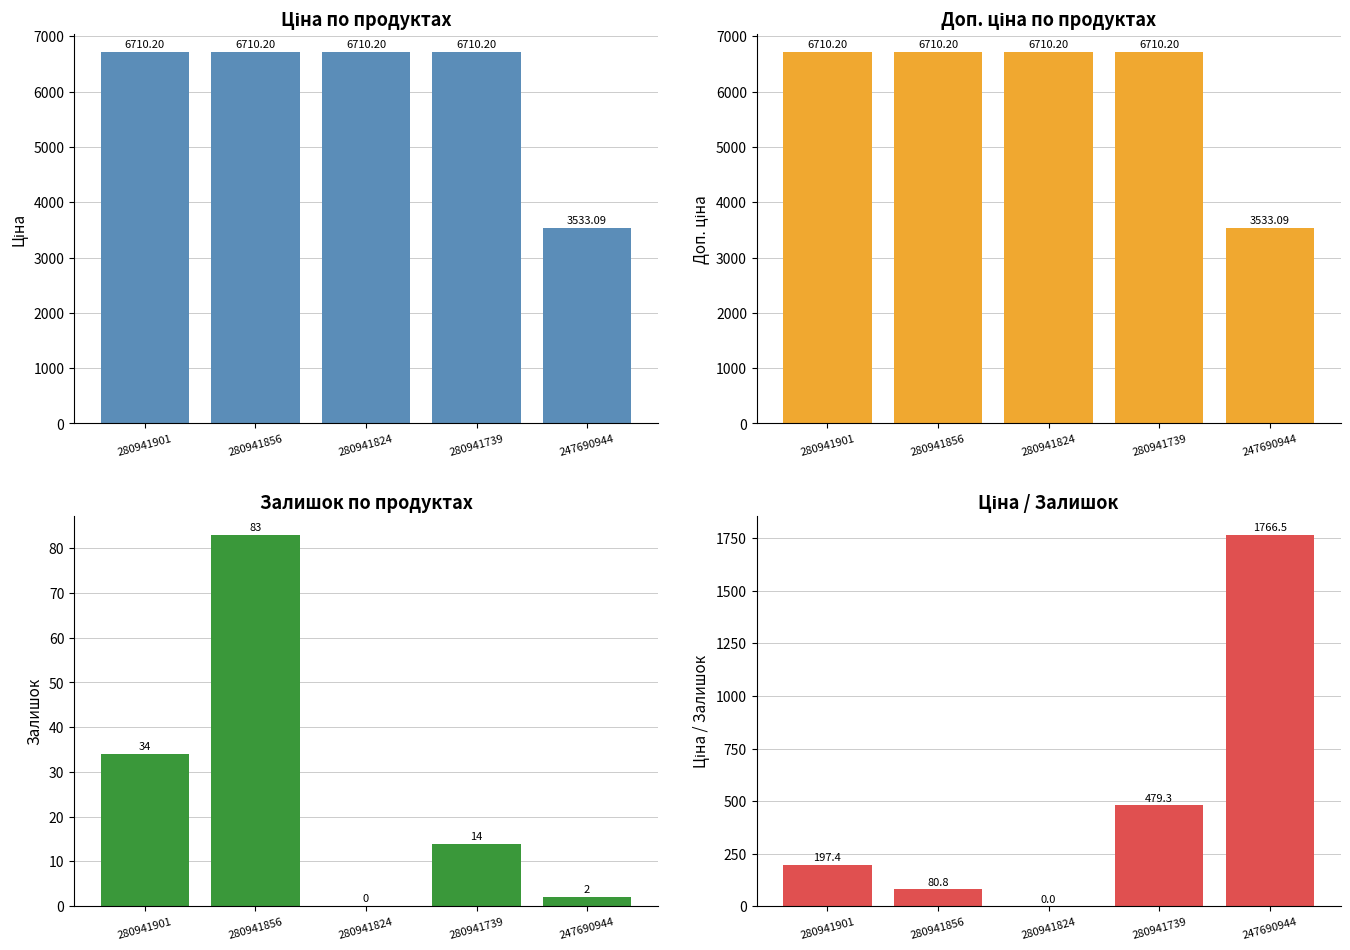

Reading right to left, list all the values displayed in this chart.

Ціна: 3533.1	6710.2	6710.2	6710.2	6710.2
Доп. ціна: 3533.1	6710.2	6710.2	6710.2	6710.2
Залишок: 2.0	14.0	0.0	83.0	34.0
Ціна / Залишок: 1766.5	479.3	0.0	80.8	197.4